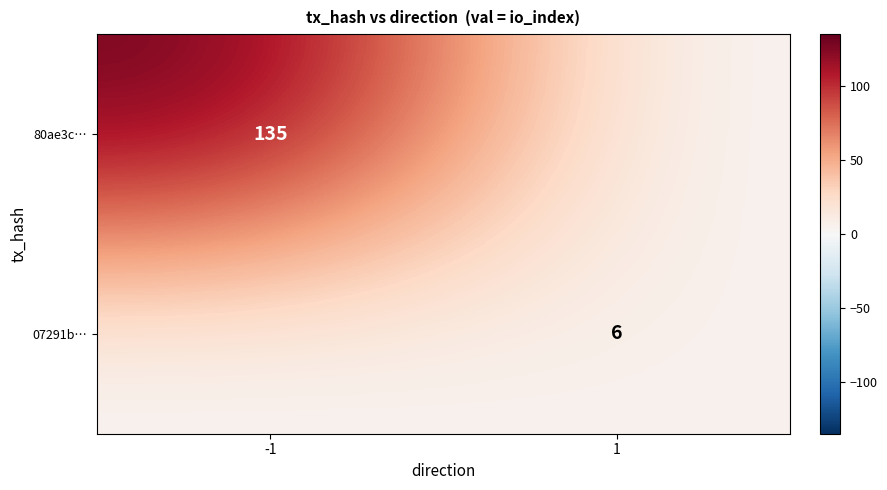

Is the value of 80ae3c… at -1 greater than the value of 07291b… at 1?

Yes